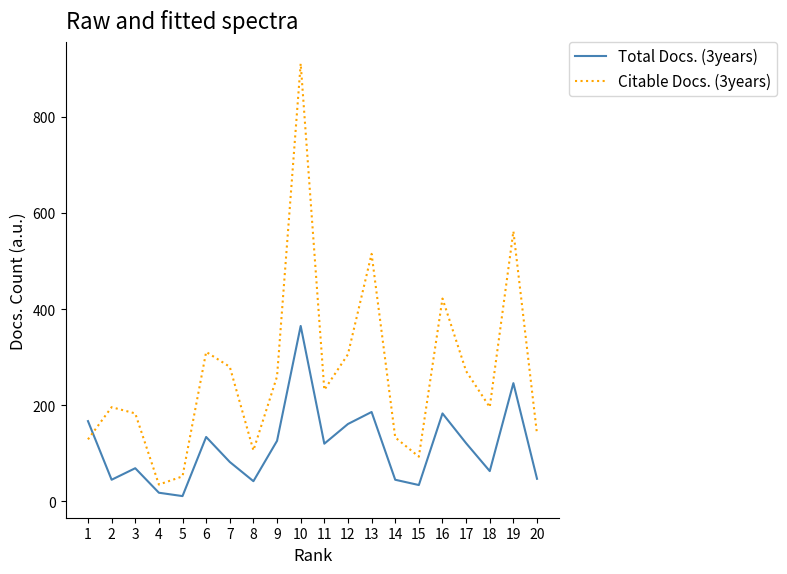

At which category is the sum across all series the highest?

10